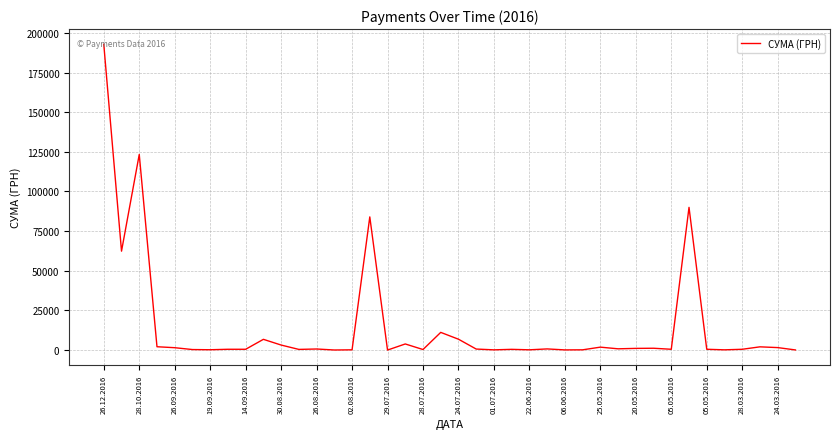

Count the number of values greater than 685.

20